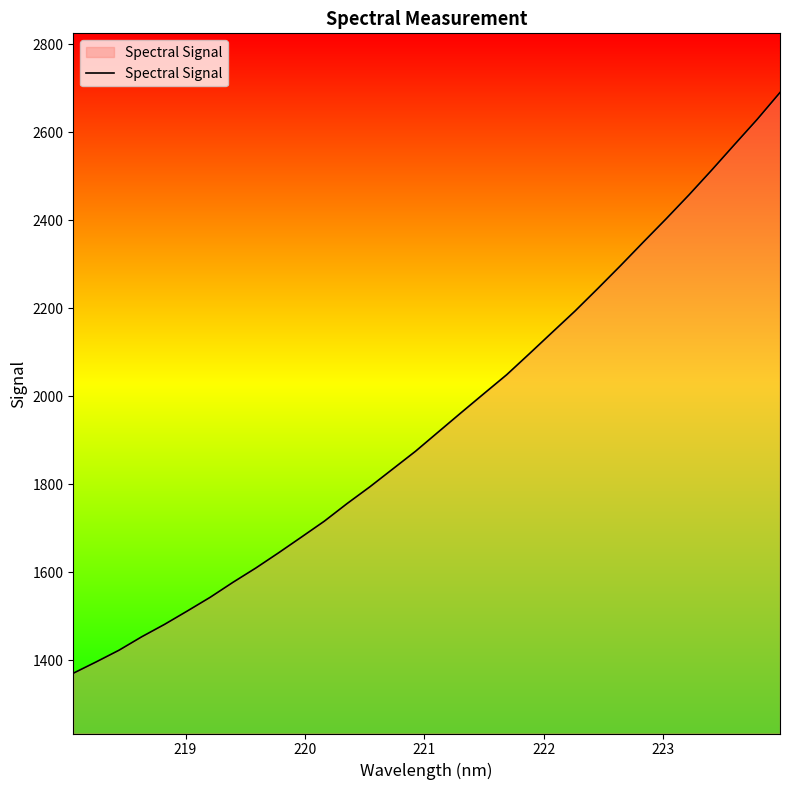

What is the difference between the second highest and second lowest values?

1233.7